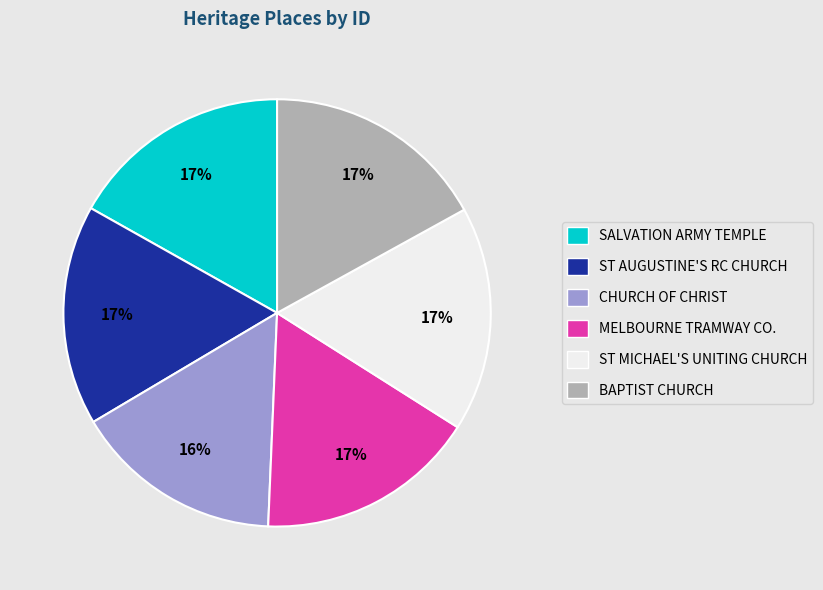

Is there any slice that represents more than half of the pie?

No